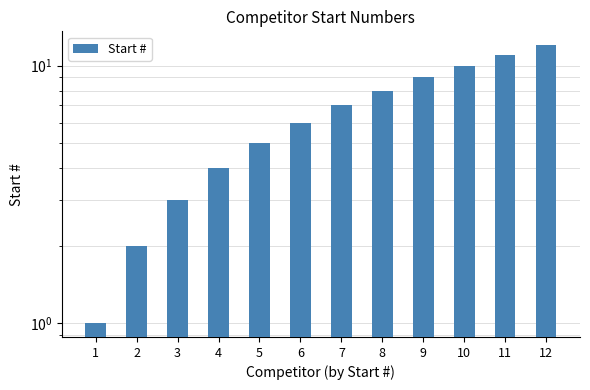

What is the change in value from 8 to 10?

+2